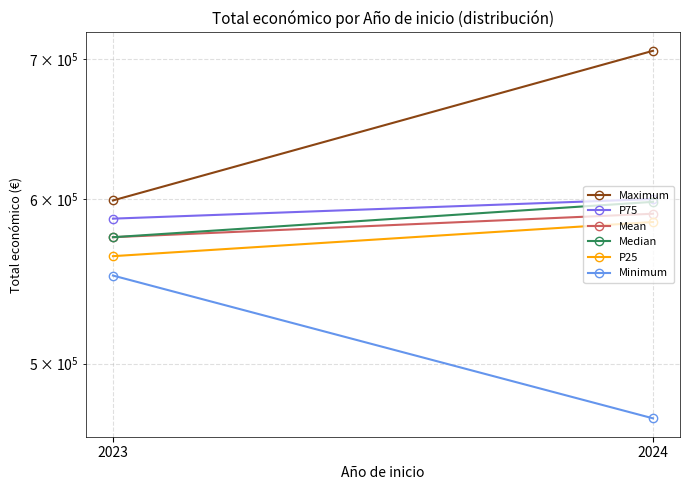

Reading right to left, extract all data points from this chart.

Maximum: 2024=706697.0	2023=598909.0
P75: 2024=599818.5	2023=586980.8
Mean: 2024=590172.4	2023=575052.5
Median: 2024=597977.0	2023=575052.5
P25: 2024=584815.2	2023=563124.2
Minimum: 2024=470675.0	2023=551196.0